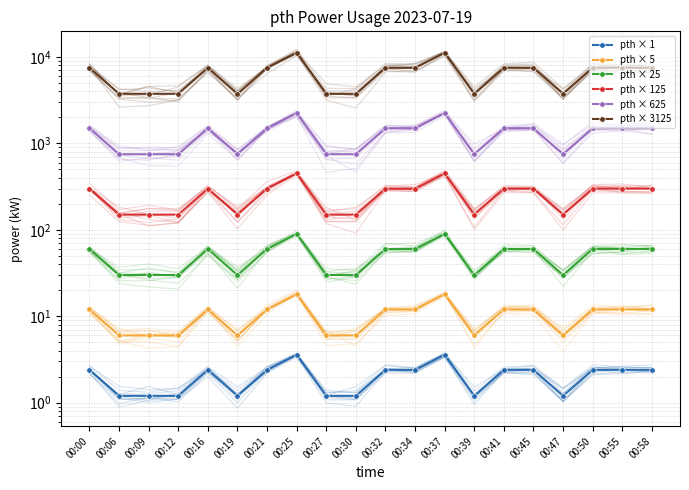

True or false: pth × 5 has a value of 6.0 at 00:19.

True